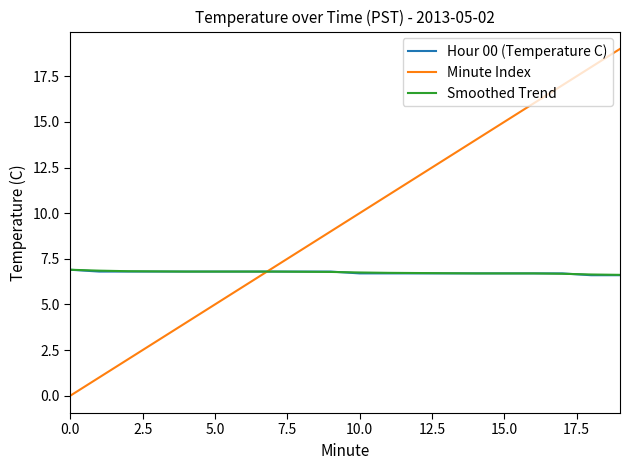

Which series has the largest total across all categories?

Minute Index